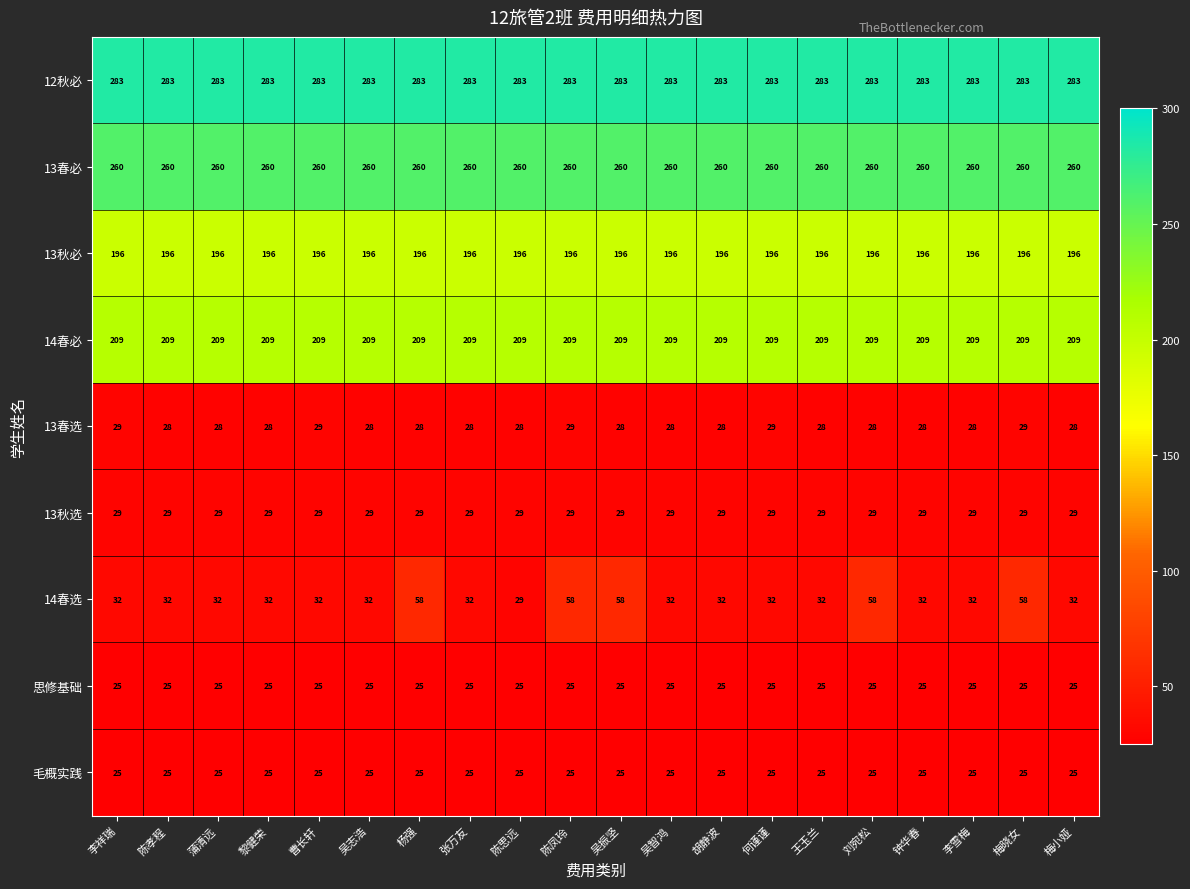

What is the minimum value shown in the chart?

25